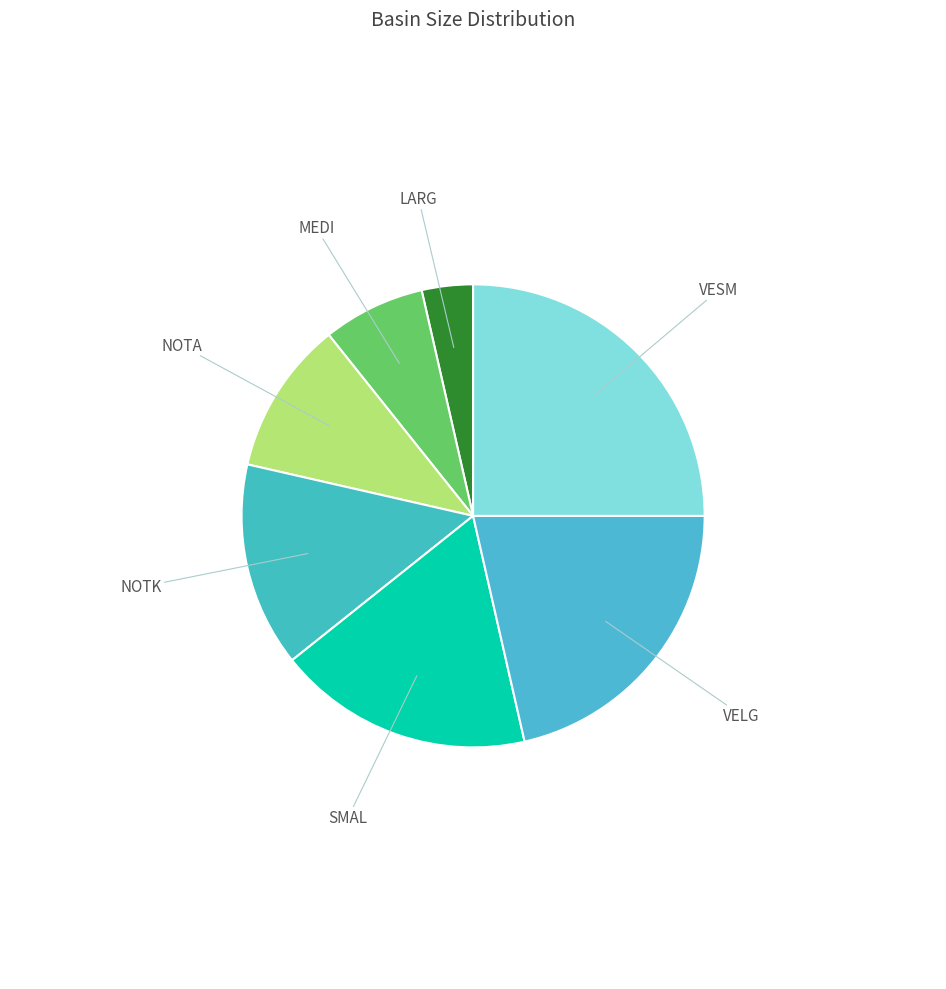

Is there any slice that represents more than half of the pie?

No